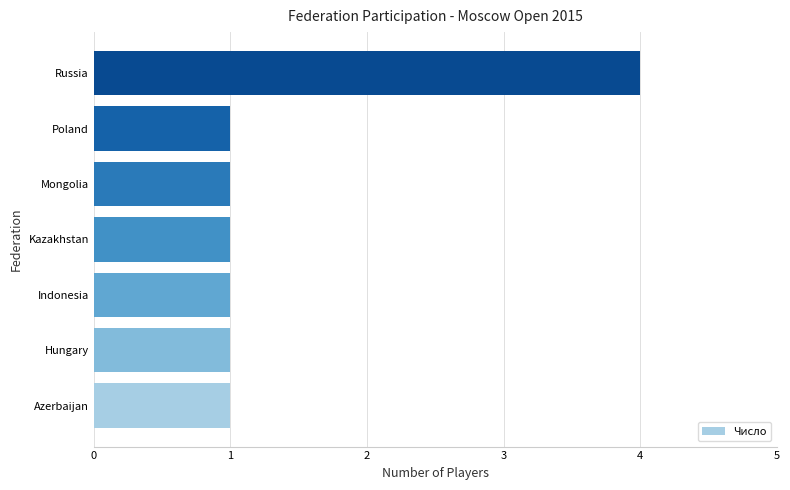

The value at Poland is 1. True or false?

True